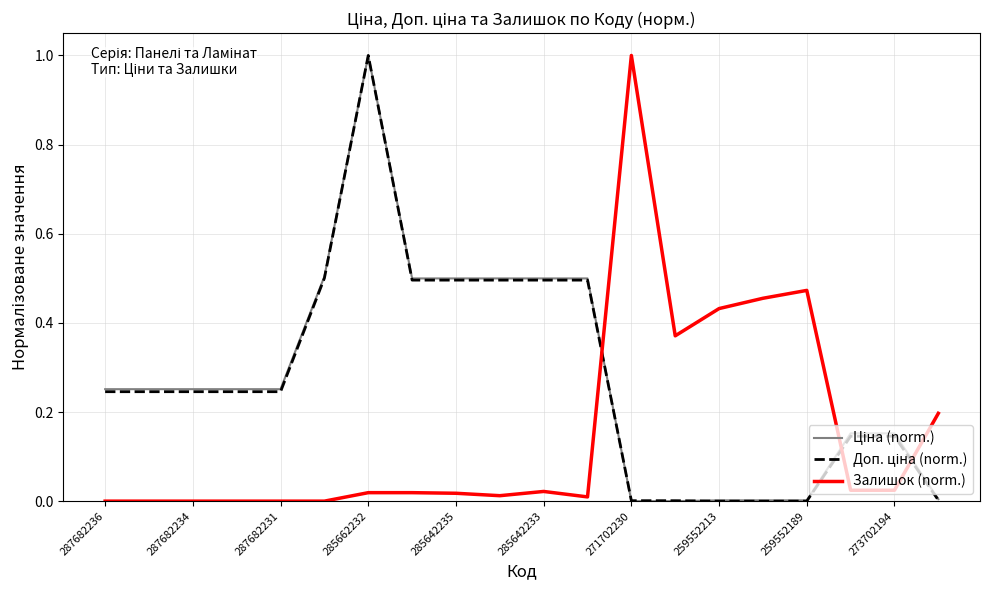

What is the maximum value shown in the chart?

1.0